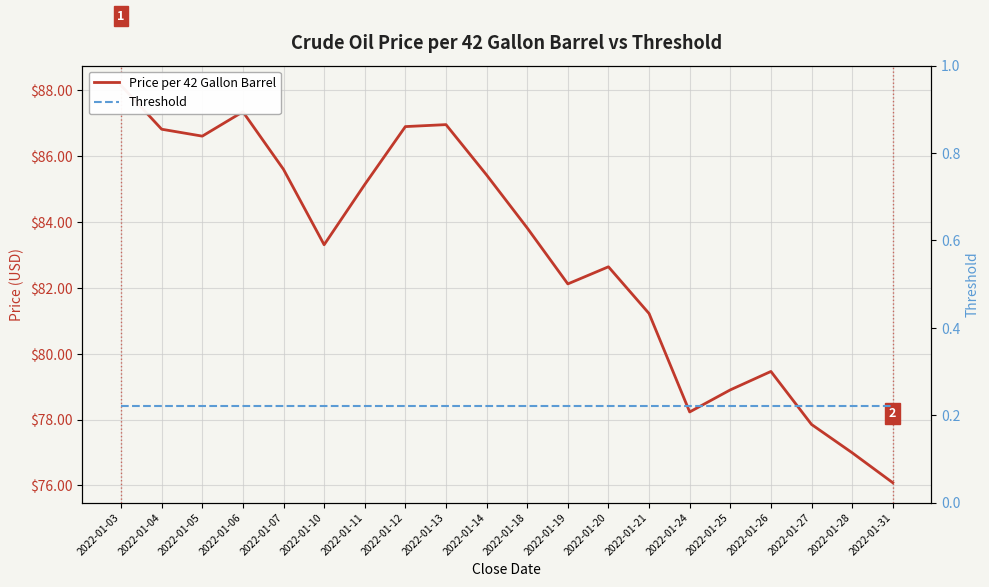

What are all the series names shown in the legend?

Price per 42 Gallon Barrel, Threshold